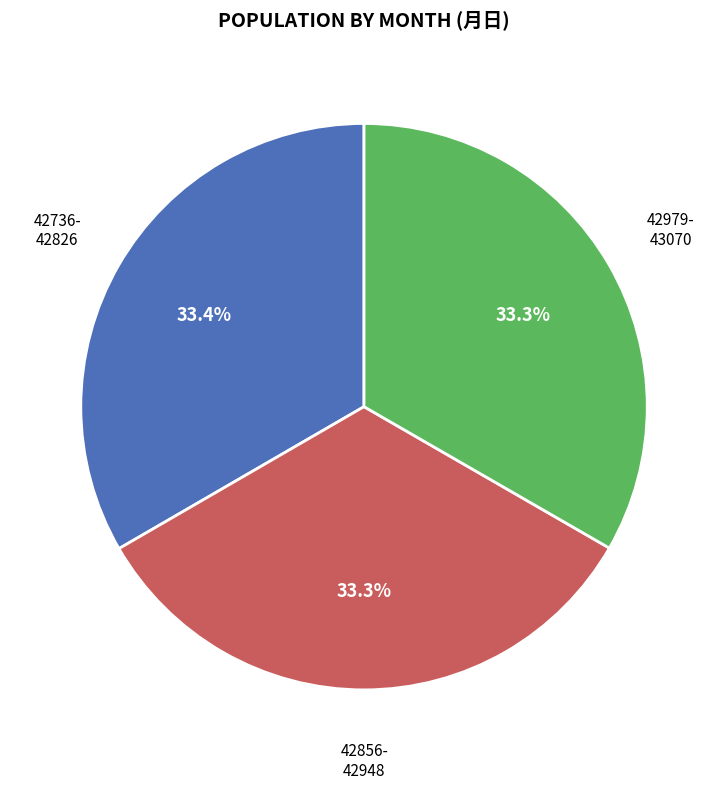

Does any single category account for the majority?

No